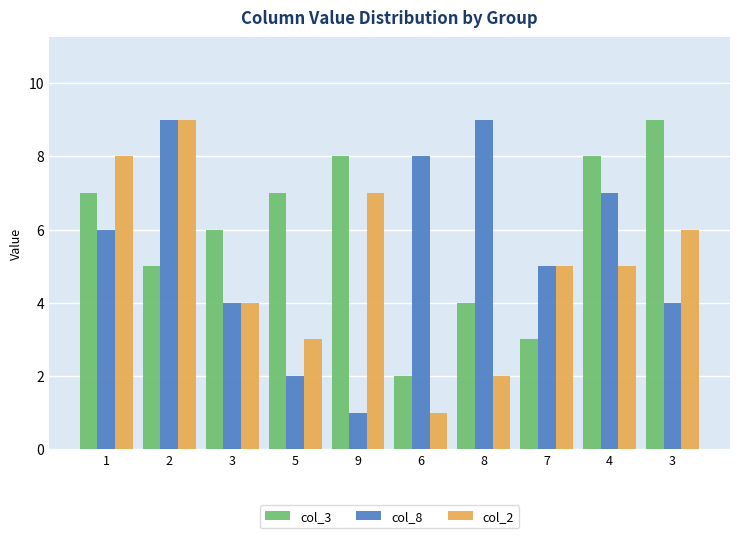

At which category is the sum across all series the highest?

2